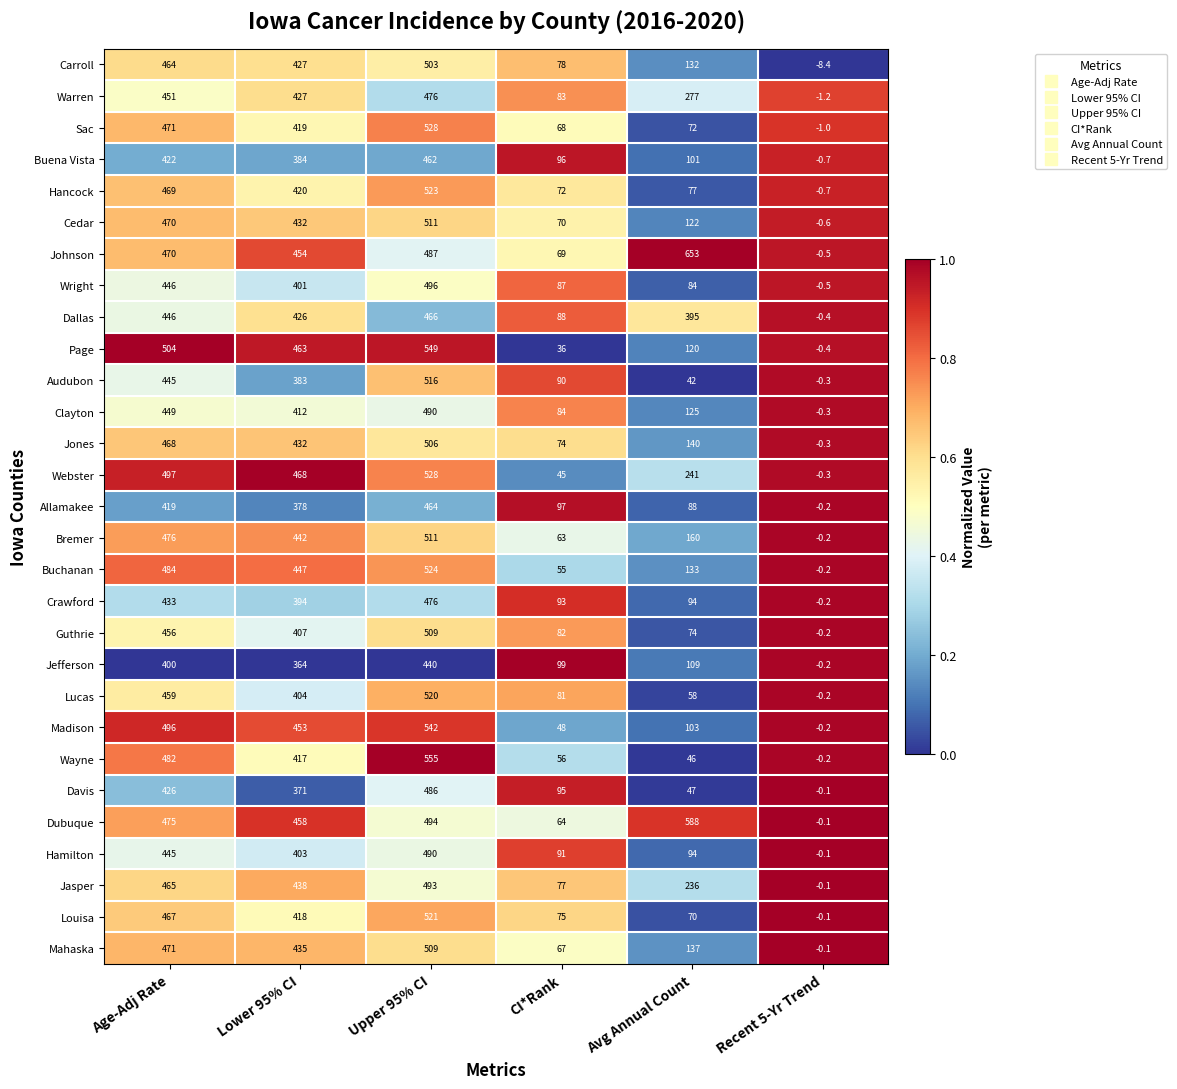

Is the value of Madison at CI*Rank greater than the value of Carroll at Recent 5-Yr Trend?

Yes